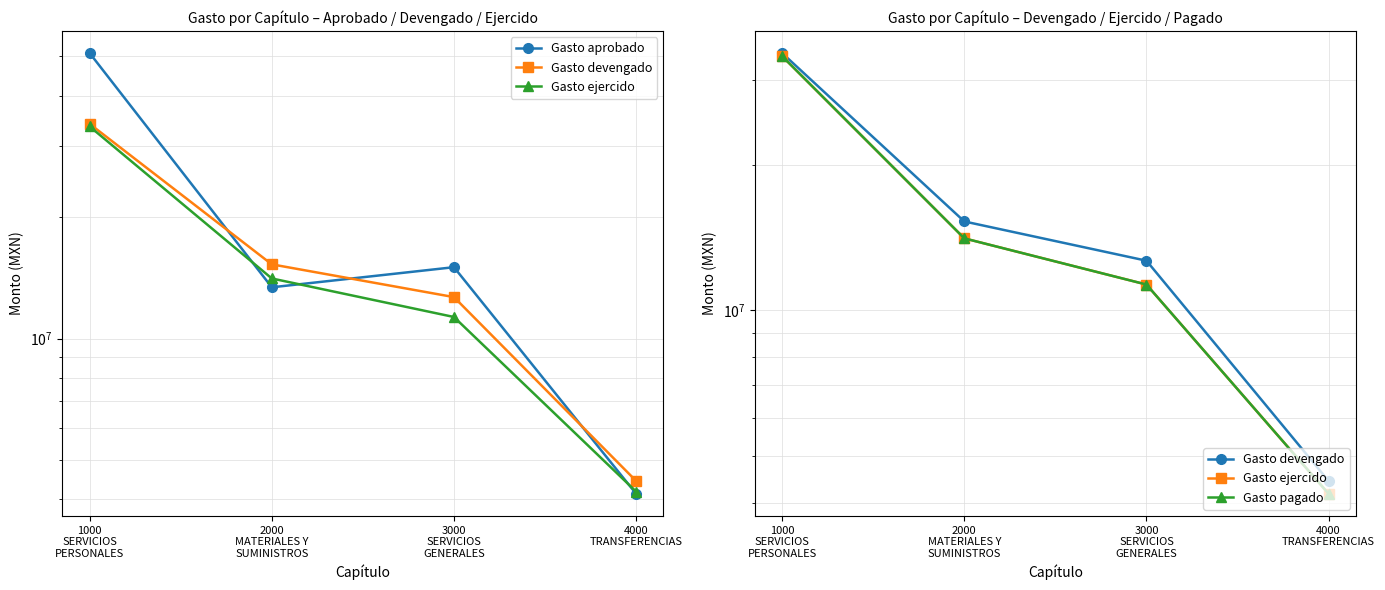

How many series are shown in this chart?

4